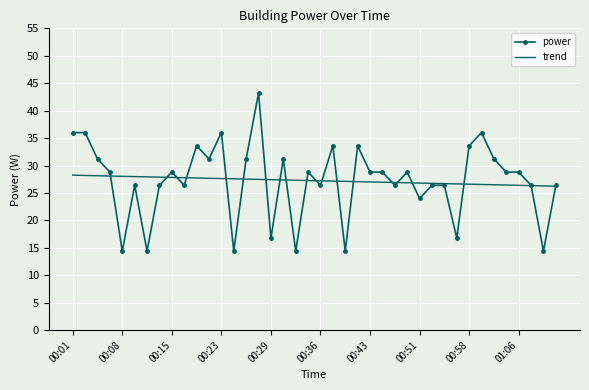

Which series has the largest range (max minus min)?

power